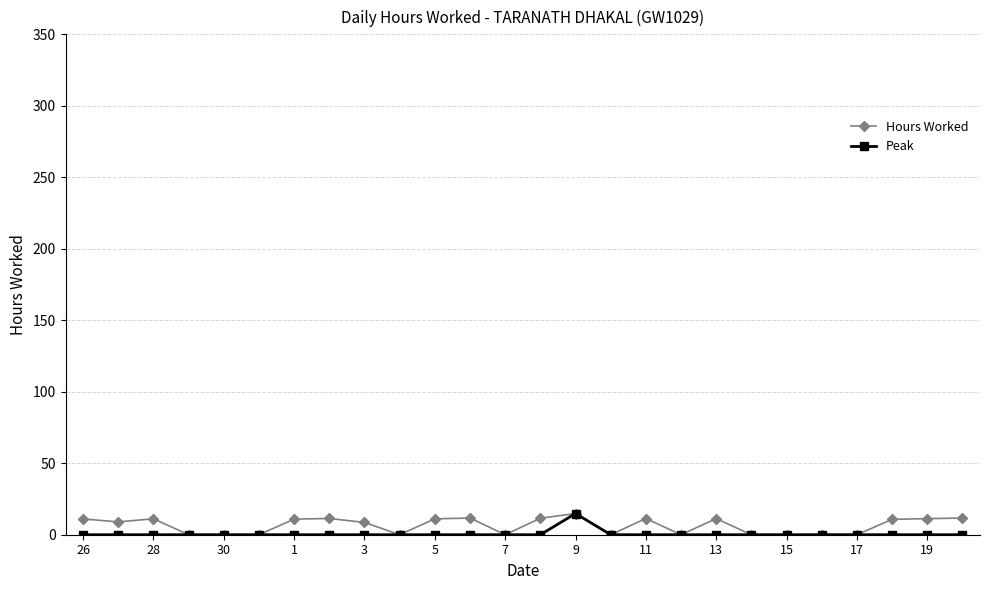

How many values in the Hours Worked series are below 10?

13